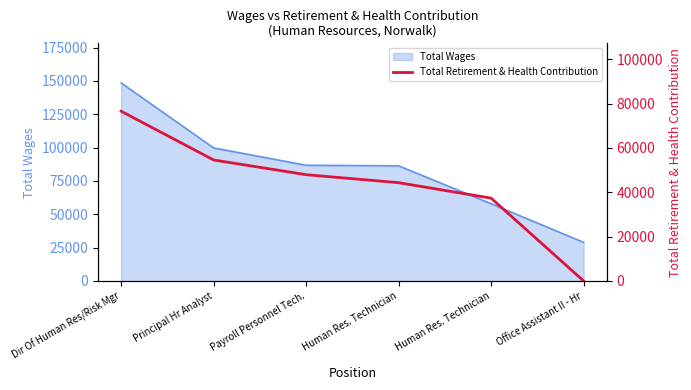

List the labels in order of value, smallest first.

Office Assistant II - Hr, Human Res. Technician, Human Res. Technician, Payroll Personnel Tech., Principal Hr Analyst, Dir Of Human Res/Risk Mgr